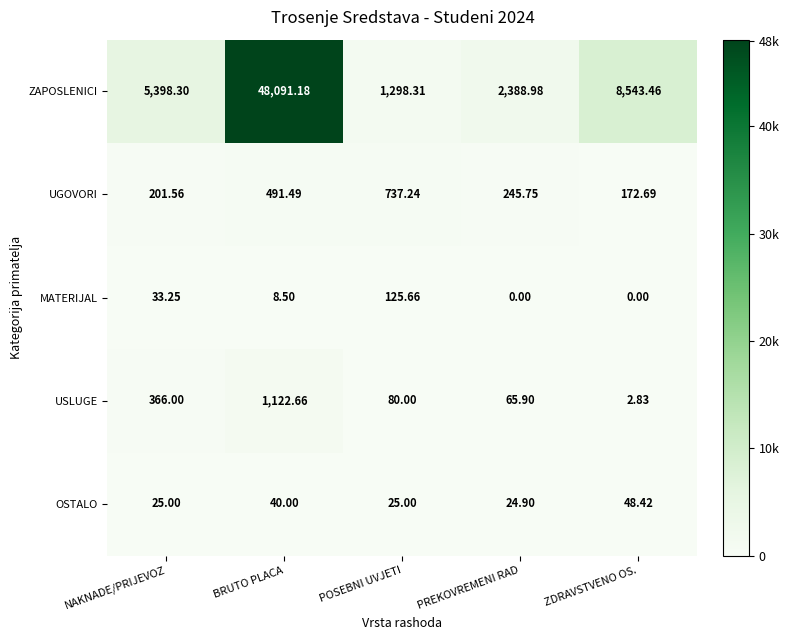

At PREKOVREMENI RAD, list the series in order from smallest to largest.

MATERIJAL, OSTALO, USLUGE, UGOVORI, ZAPOSLENICI